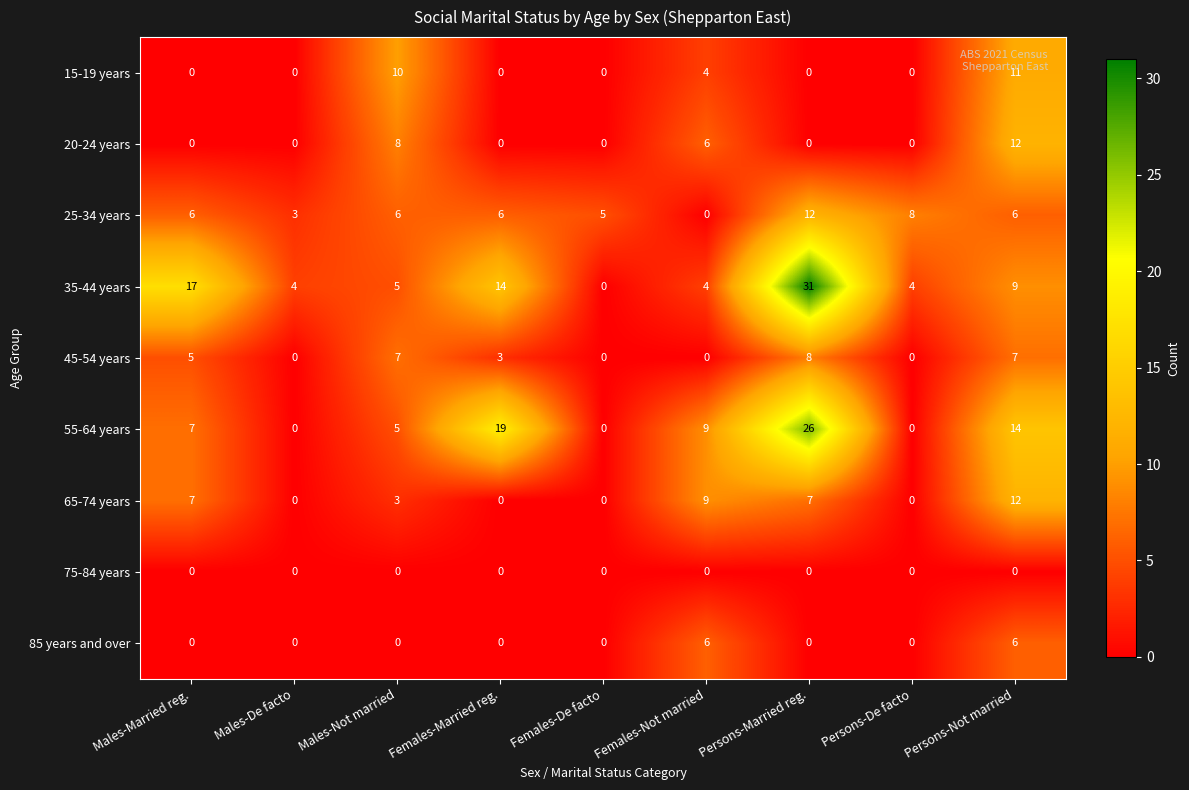

What is the maximum value shown in the chart?

31